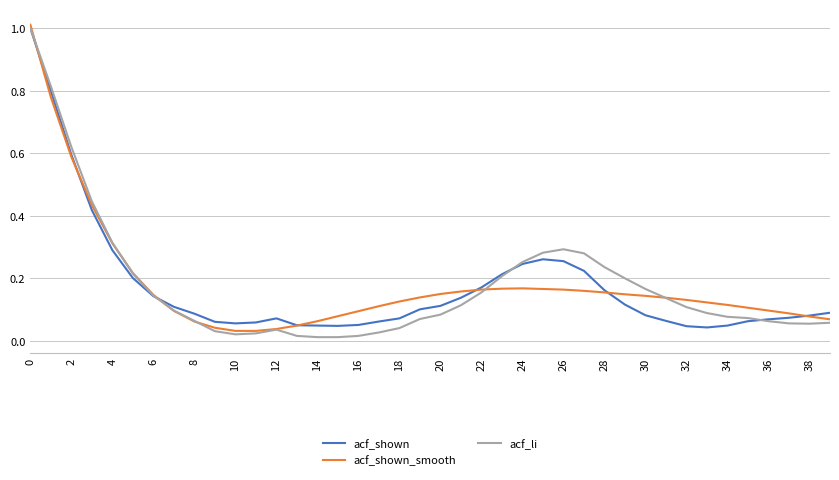

How many interior local peaks does the acf_shown series have?

2